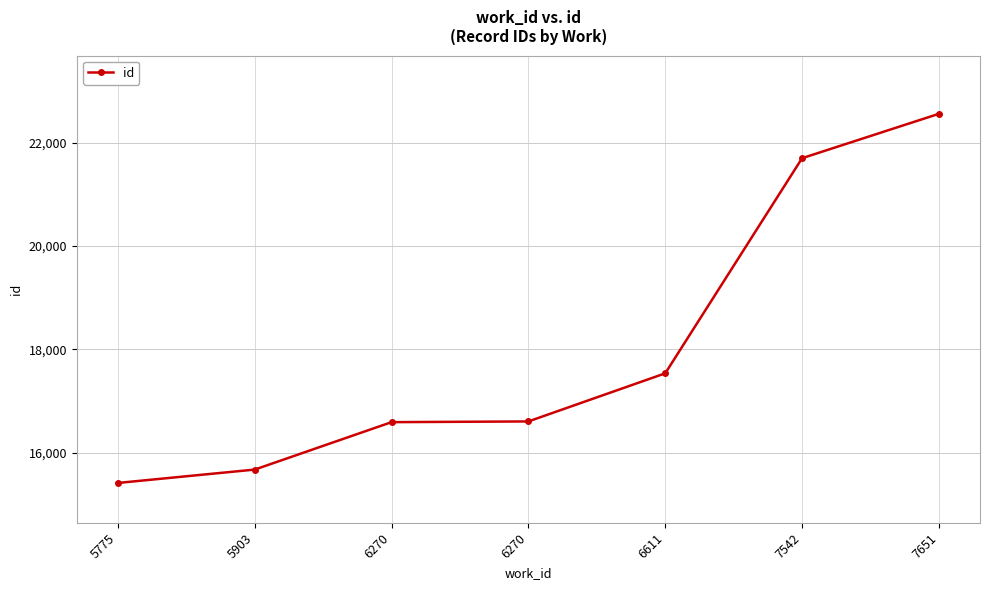

Which category has the highest value across all series?

7651